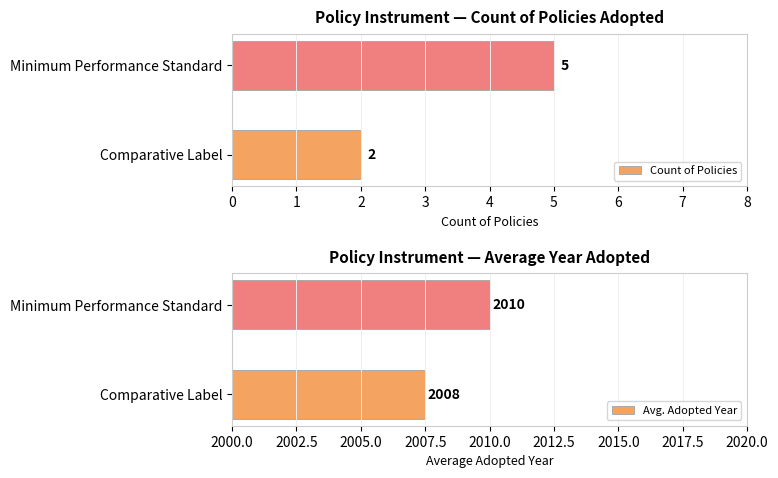

How many bars are there in each group?

2